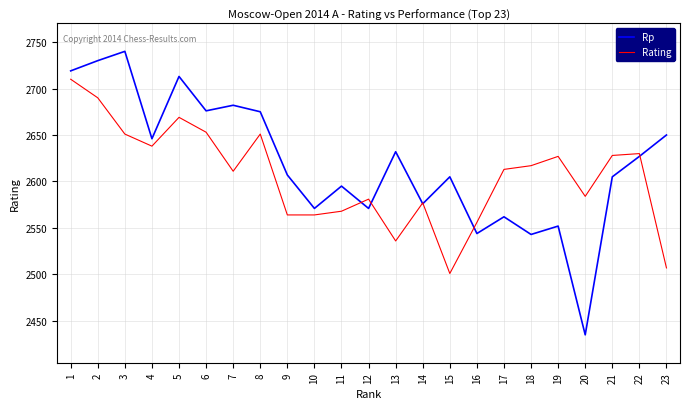

What is the approximate value of Rp at 8?

2675